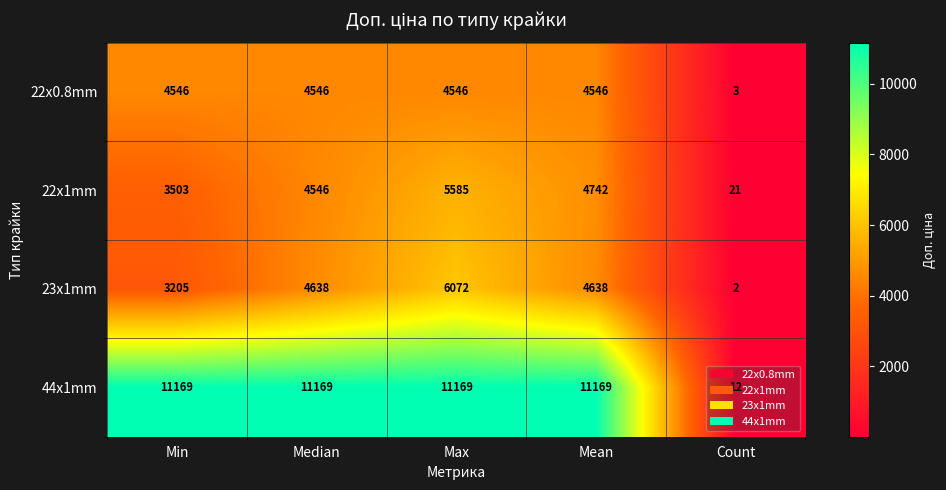

What is the difference between the maximum and minimum values in the 44x1mm series?

11157